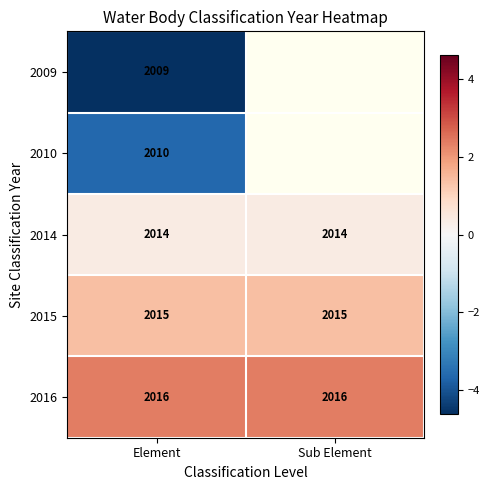

How many distinct data groups are displayed?

5